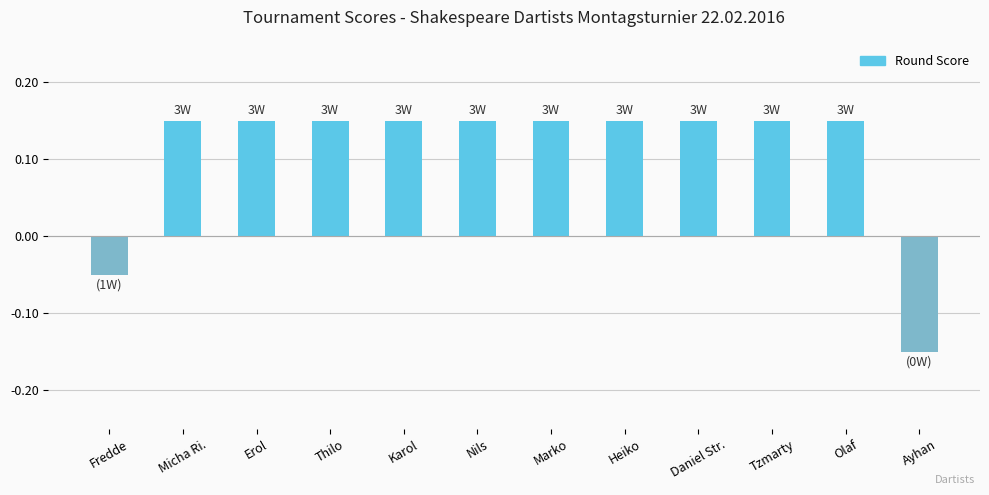

At which category does the chart reach its minimum across all series?

Ayhan